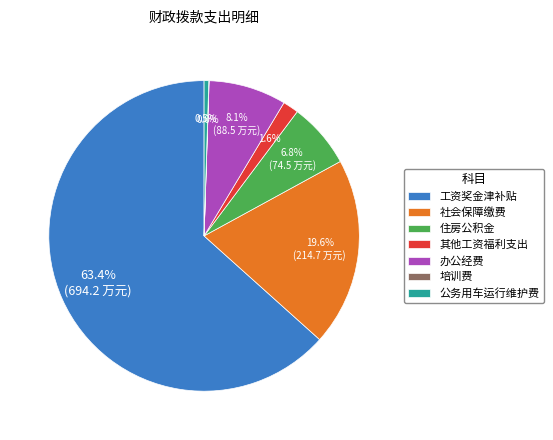

What is the majority slice?

工资奖金津补贴